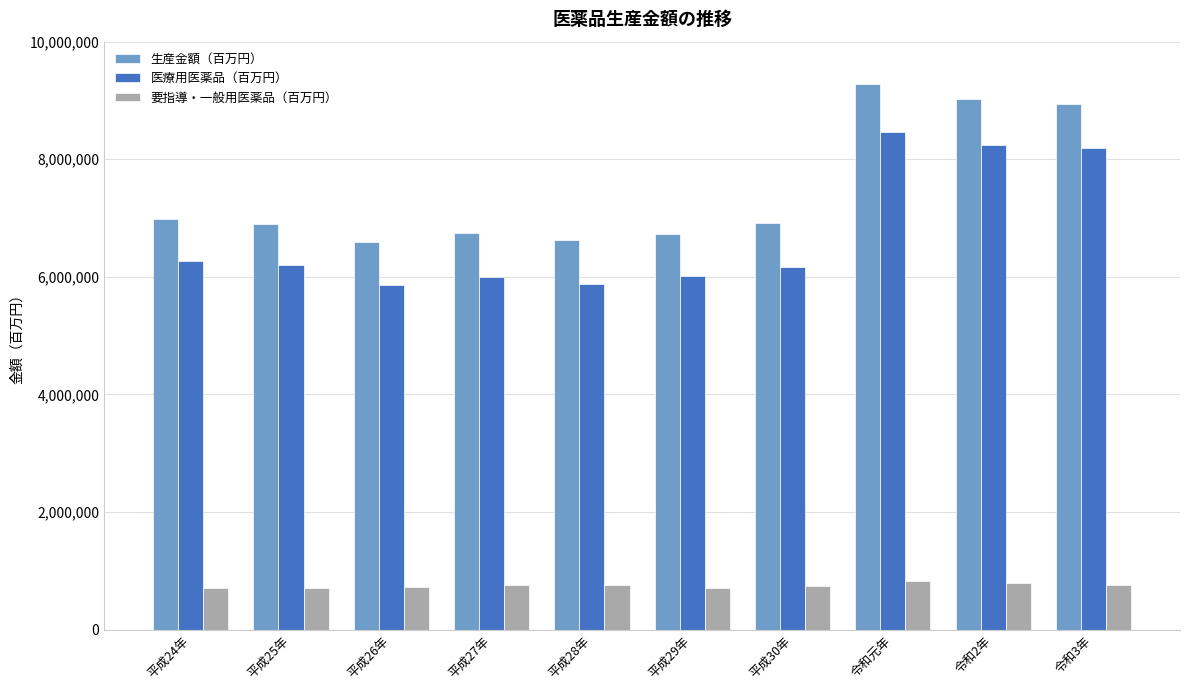

At 平成24年, list the series in order from smallest to largest.

要指導・一般用医薬品（百万円）, 医療用医薬品（百万円）, 生産金額（百万円）